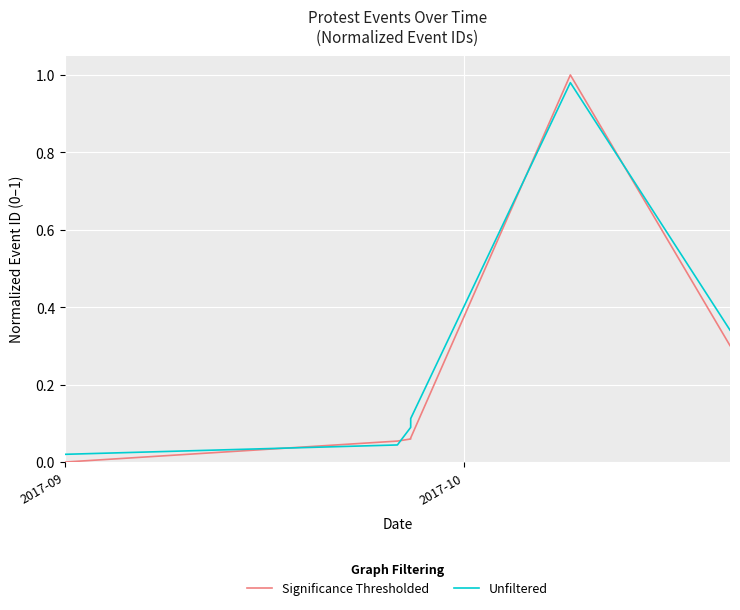

How many times do Unfiltered and Significance Thresholded cross each other?

4